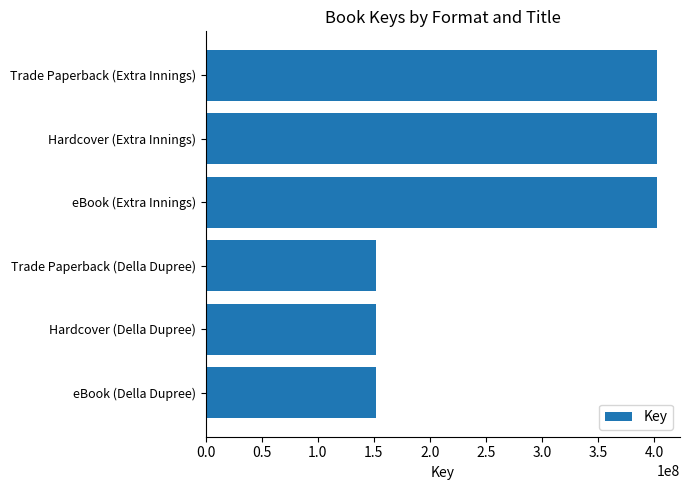

True or false: the data shows 402984225 at Trade Paperback (Extra Innings).

True